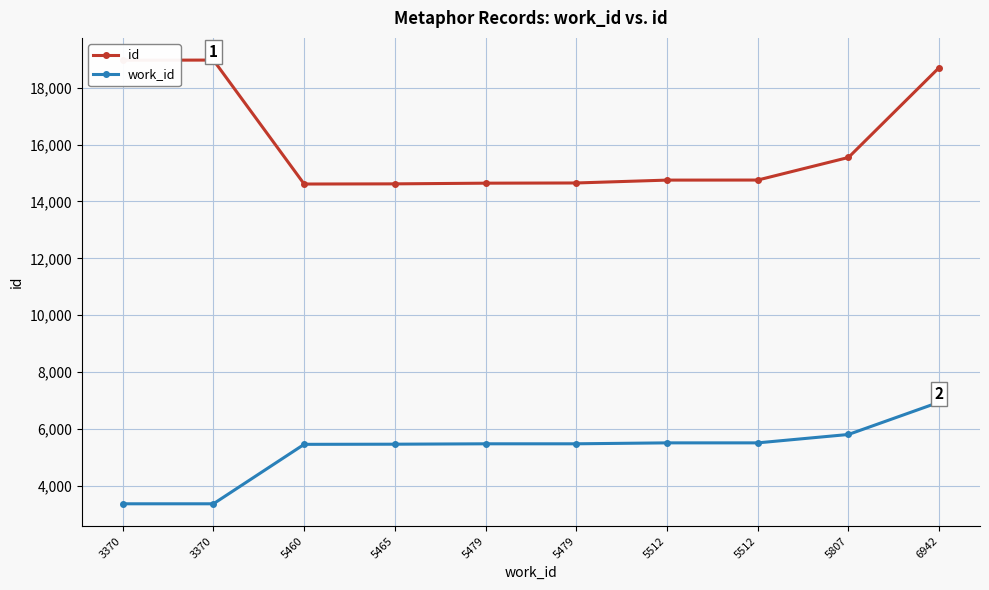

The work_id series shows 3370 at 3370. True or false?

True